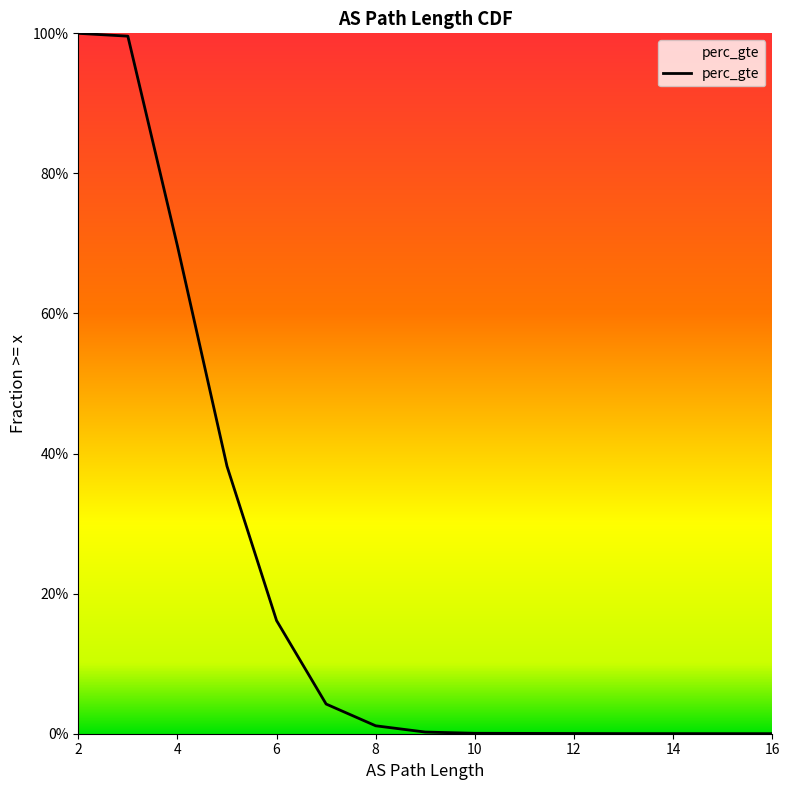

At which label is the value closest to 0?

16